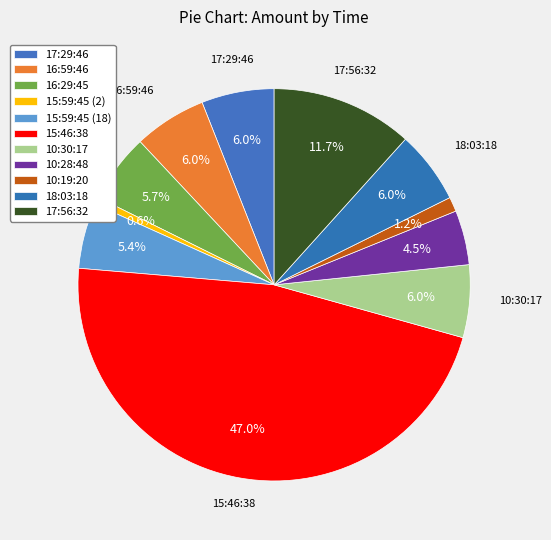

What is the ratio of the value at 15:59:45 (2) to the value at 10:30:17?

0.1